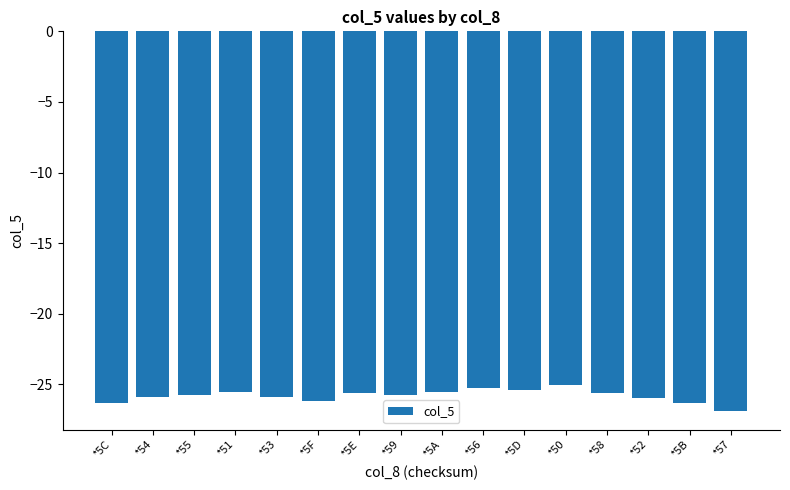

What is the difference between the maximum and second lowest values?

1.3